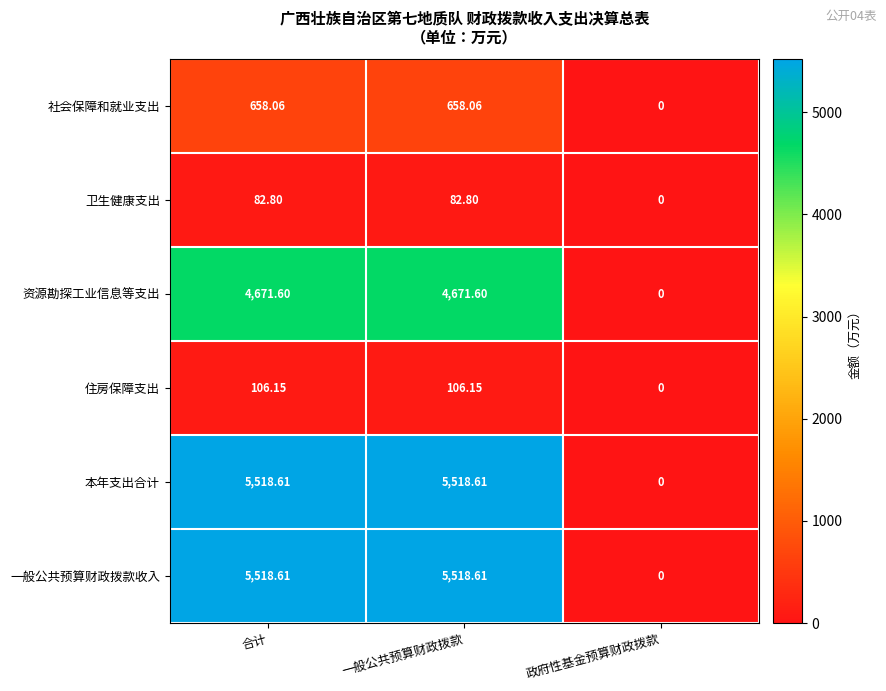

Which category has the lowest value across all series?

政府性基金预算财政拨款